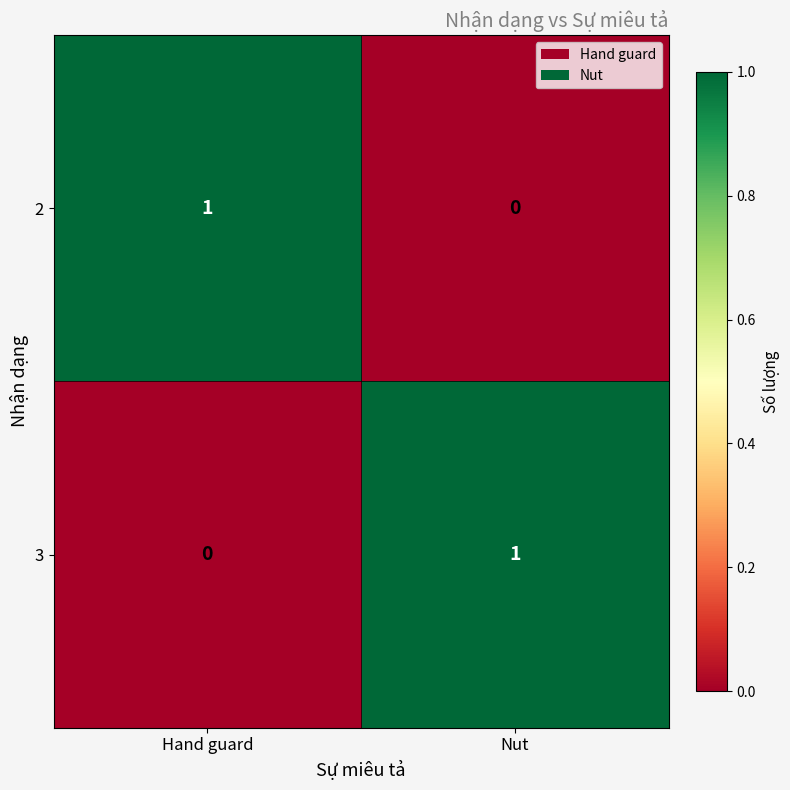

Is it true that 2 equals 0 at Nut?

True